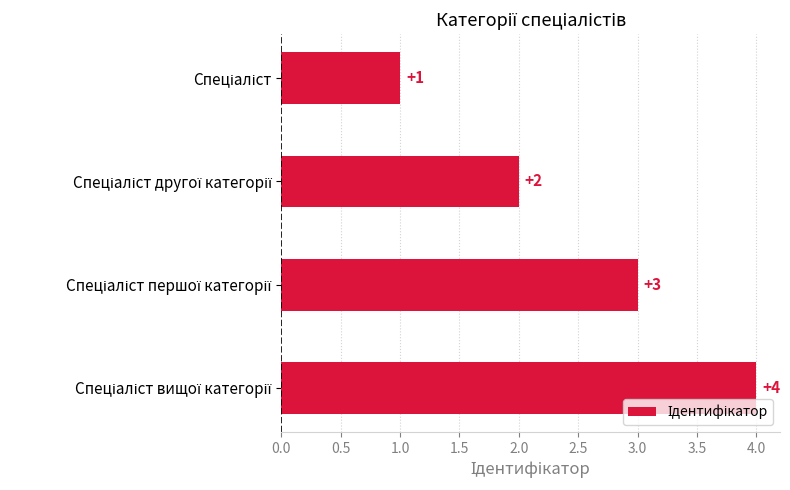

What is the sum of all values?

10